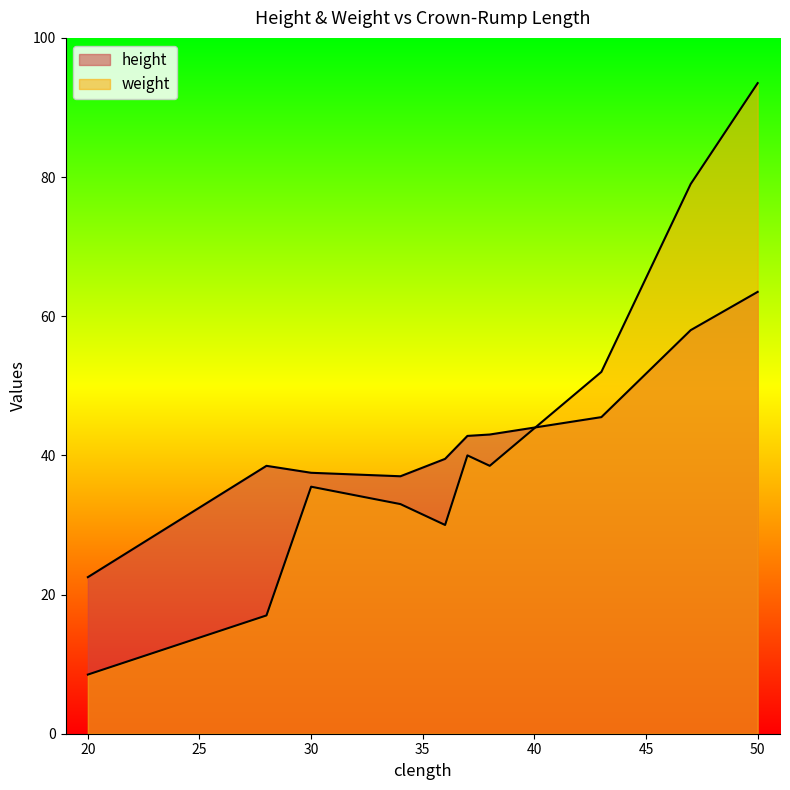

What is the smallest value displayed?

8.5